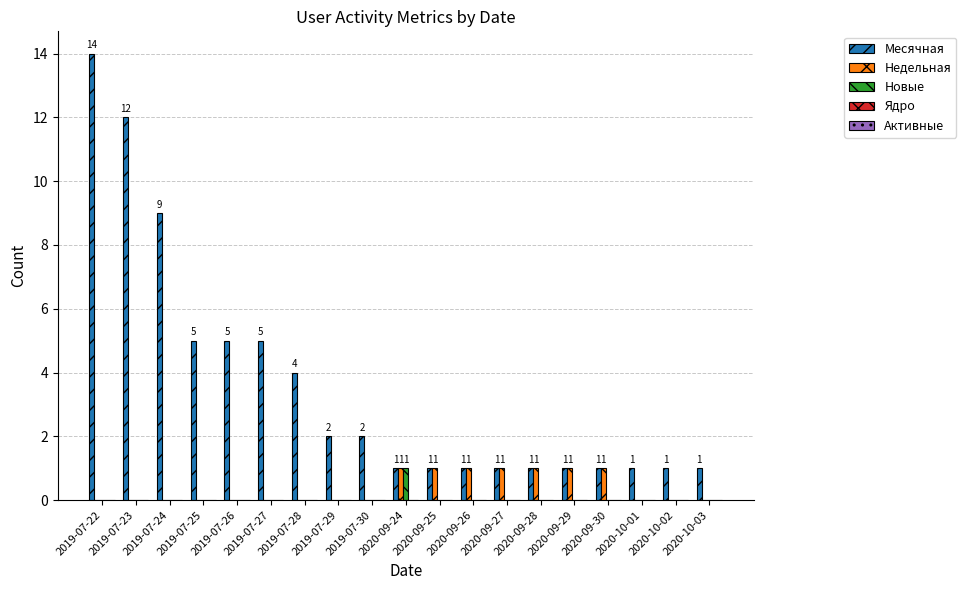

What is the sum of the Месячная values at 2019-07-23 and 2020-10-02?

13